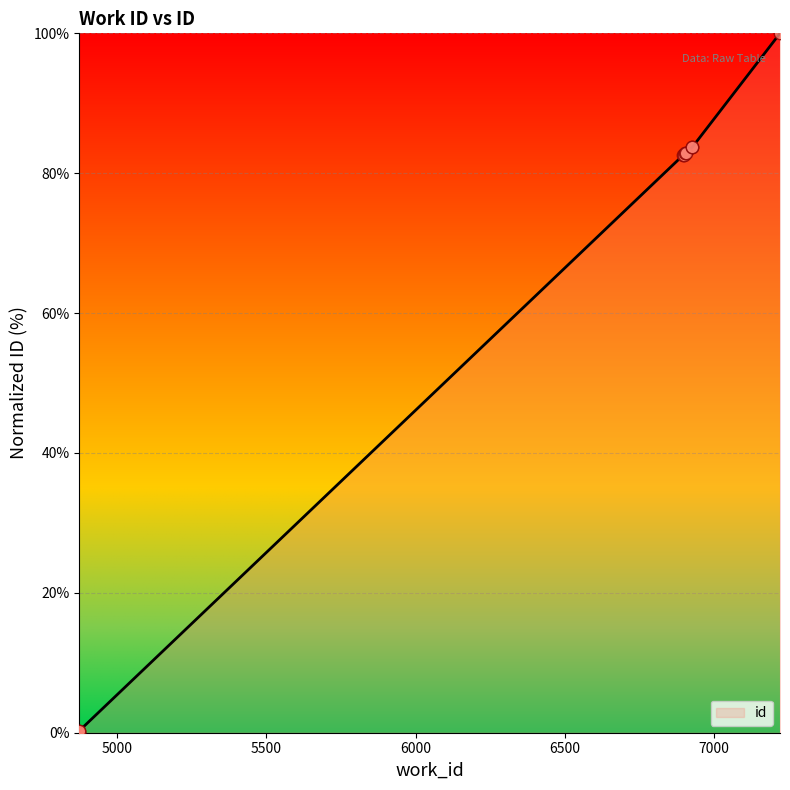

Which has a higher value, 7220 or 6896?

7220